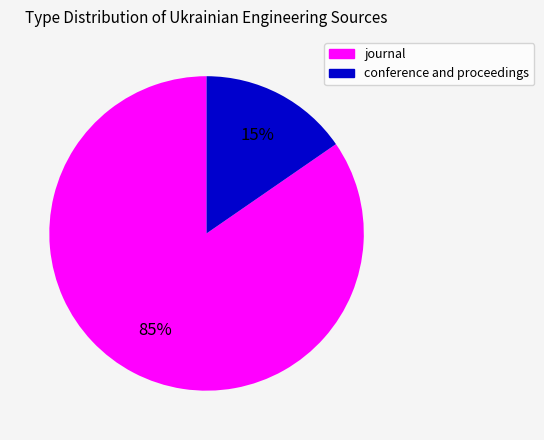

True or false: journal accounts for 85% of the total.

True